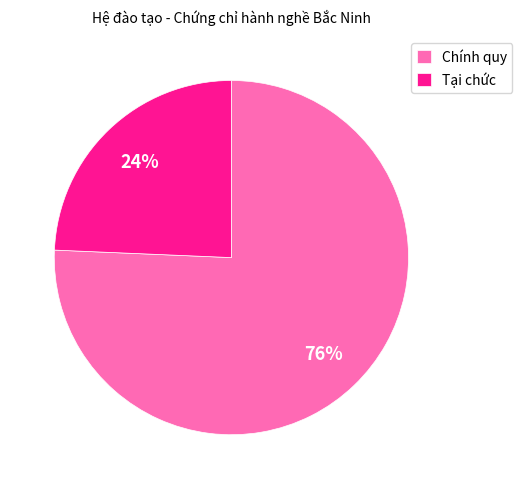

Which has a higher value, Chính quy or Tại chức?

Chính quy